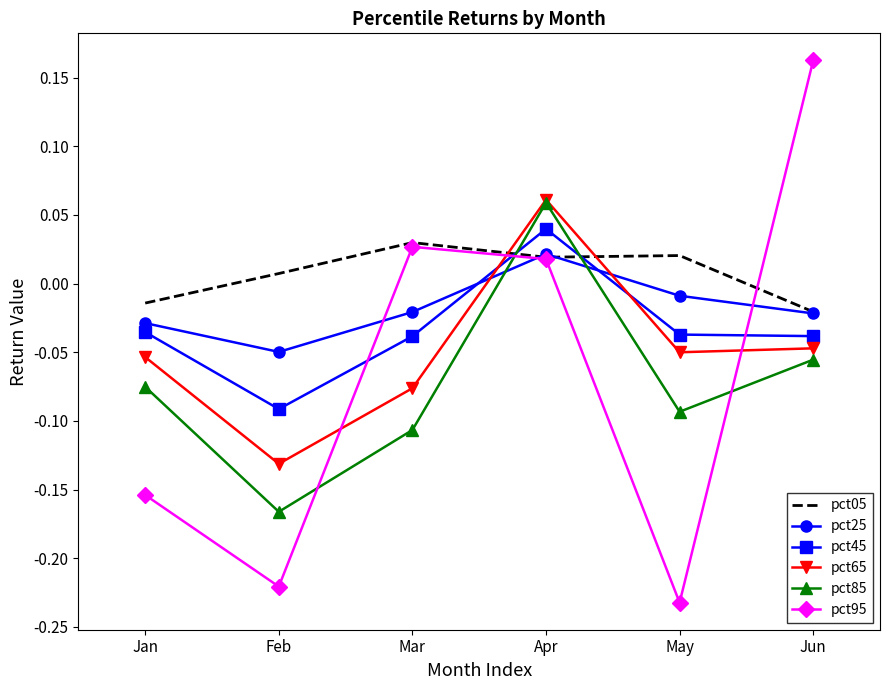

What are all the series names shown in the legend?

pct05, pct25, pct45, pct65, pct85, pct95